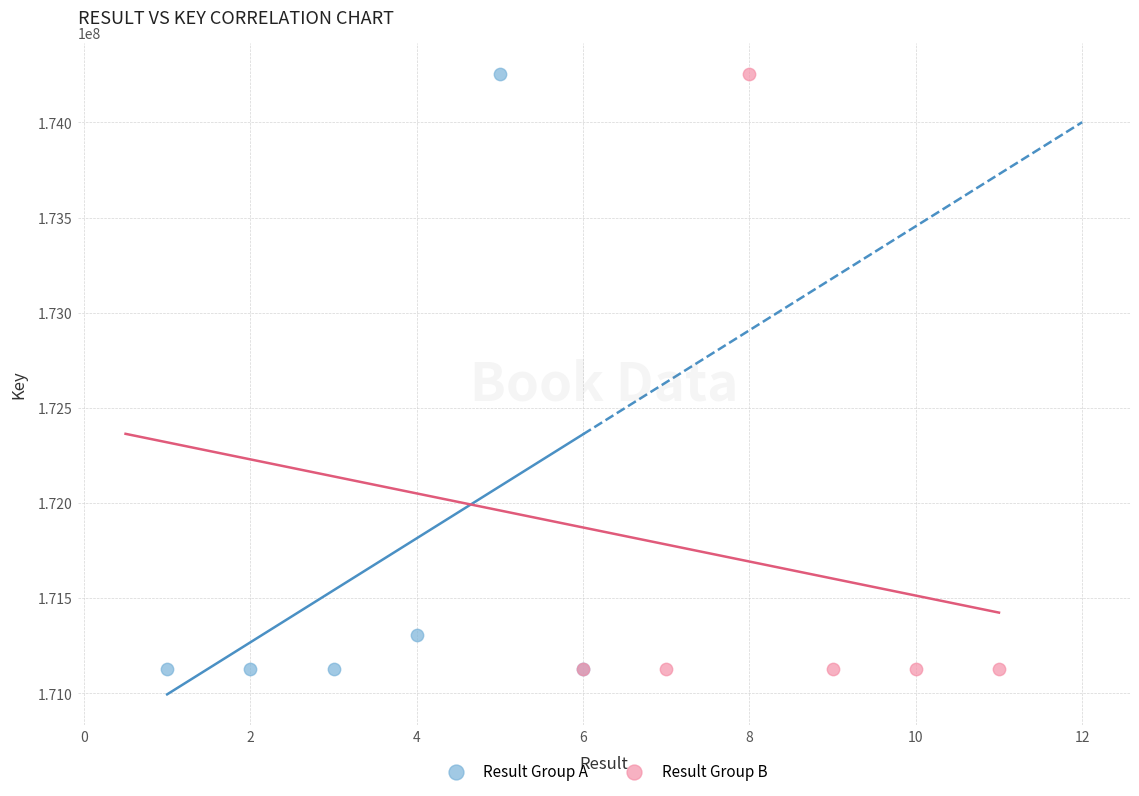

What are all the series names shown in the legend?

Result Group A, Result Group B